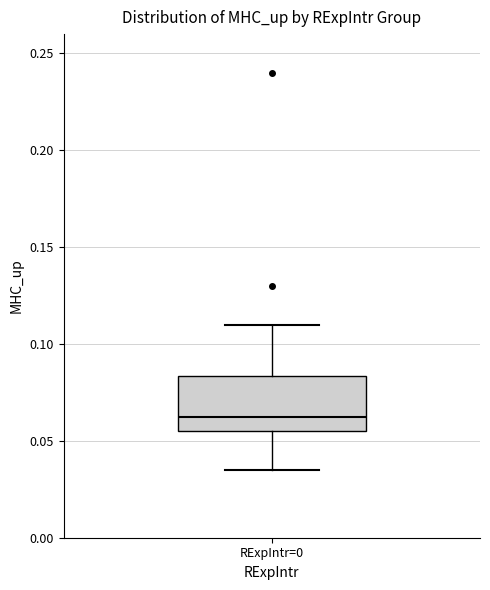

Read this box plot against the y-axis: the position of the median line, the range covered by the box, and the ends of both whiskers. The values are not printed on the chart, so give them approximately, as read against the axis.

median 0.065, box 0.055 to 0.085, whiskers 0.035 to 0.110